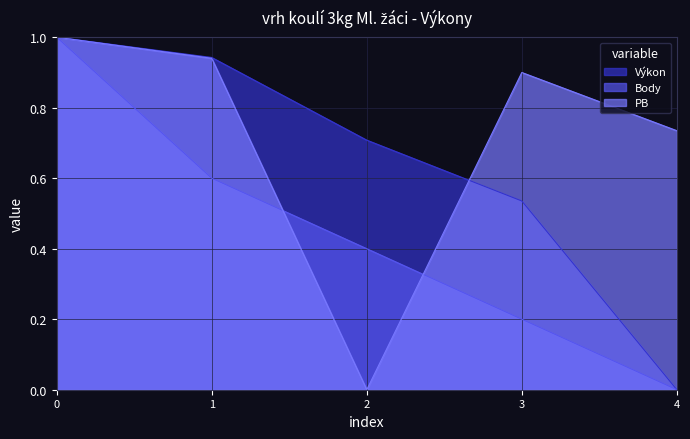

At which category is the sum across all series the highest?

0